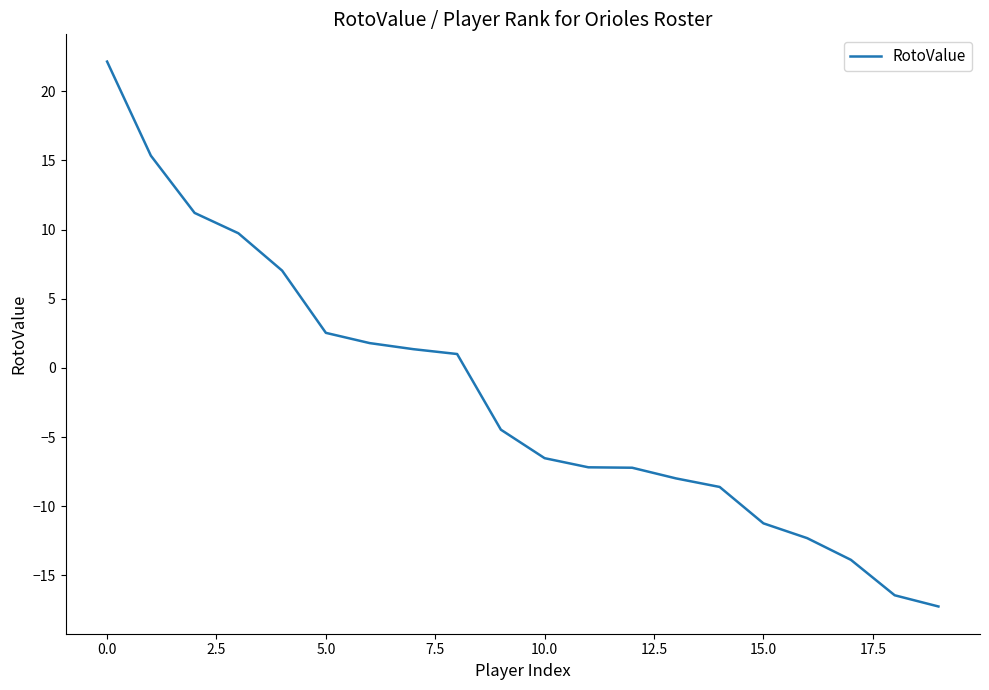

What is the smallest value displayed?

-17.2